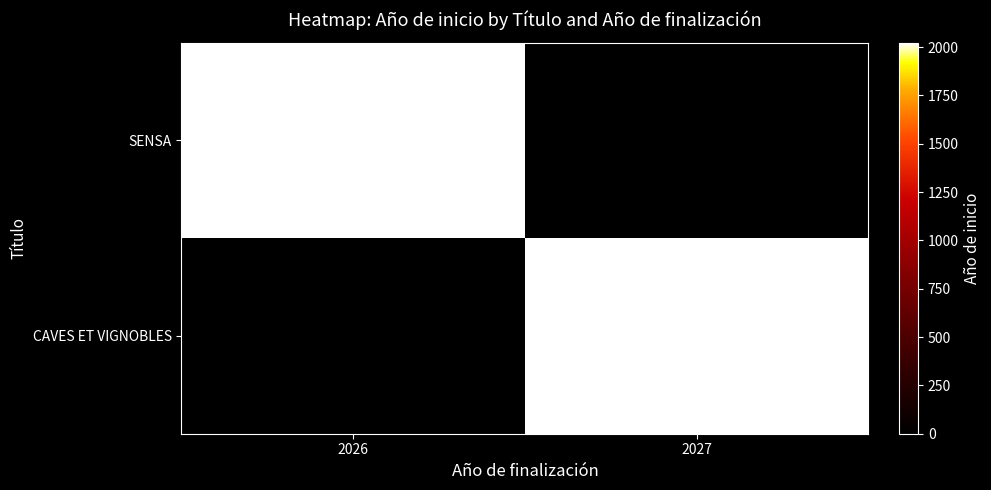

Reading left to right, list all the values displayed in this chart.

SENSA: 2026=2023	2027=0
CAVES ET VIGNOBLES: 2026=0	2027=2023